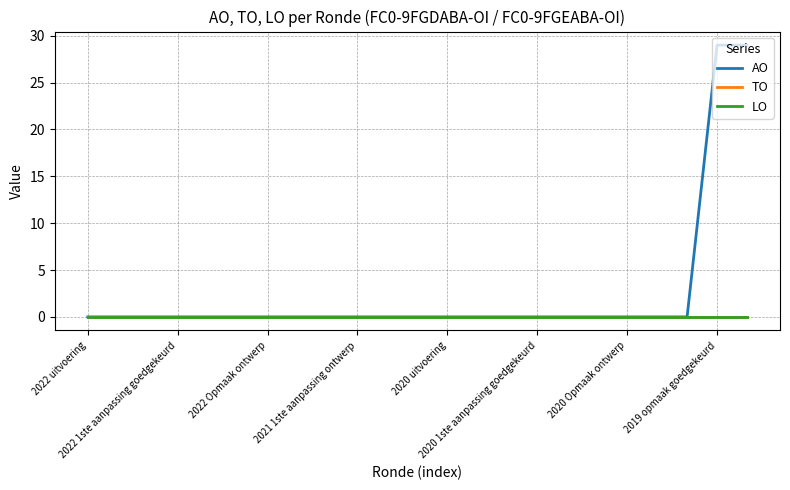

True or false: AO and TO cross at least once.

False